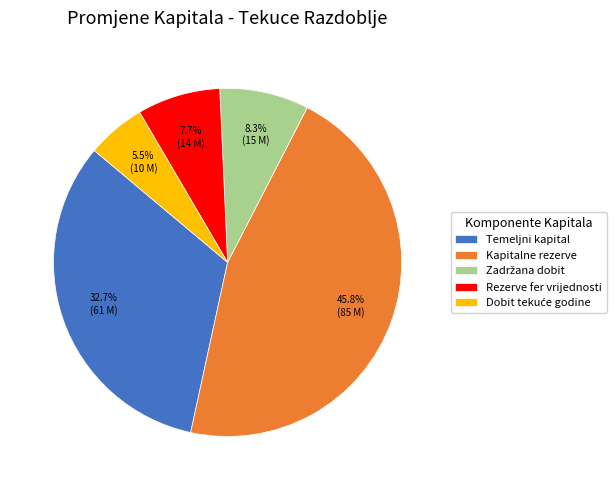

Count the number of slices in the pie.

5